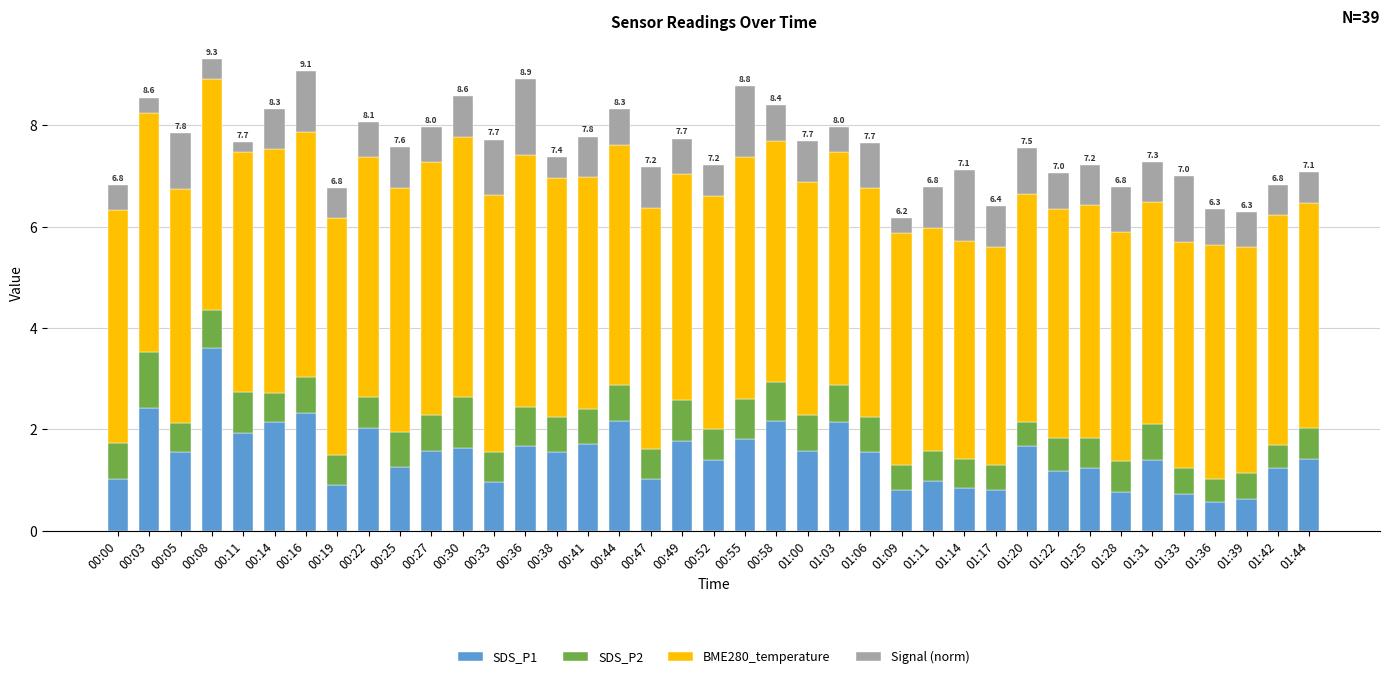

What is the lowest value of the SDS_P1 series?

0.6